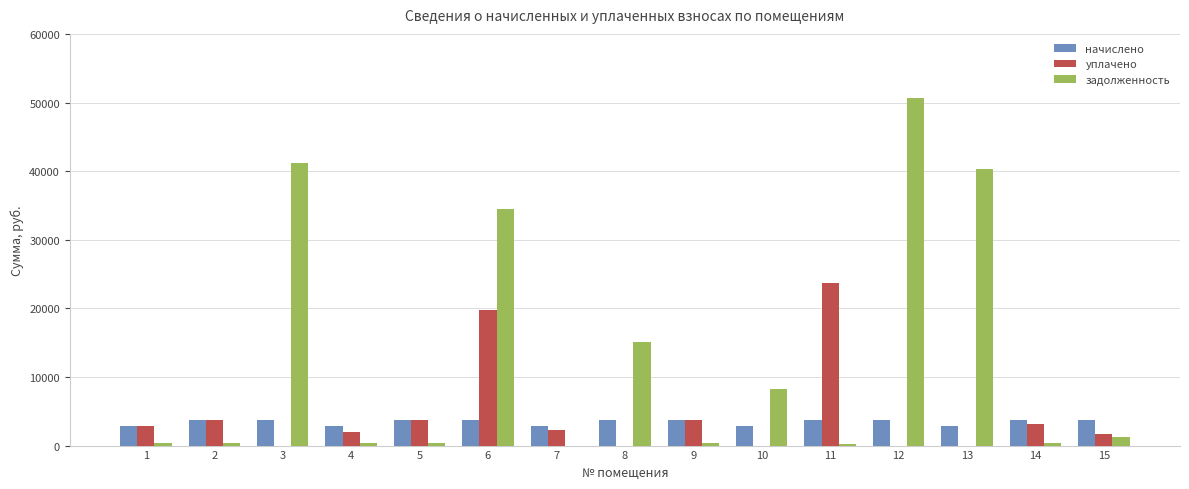

What is the maximum value shown in the chart?

50697.3